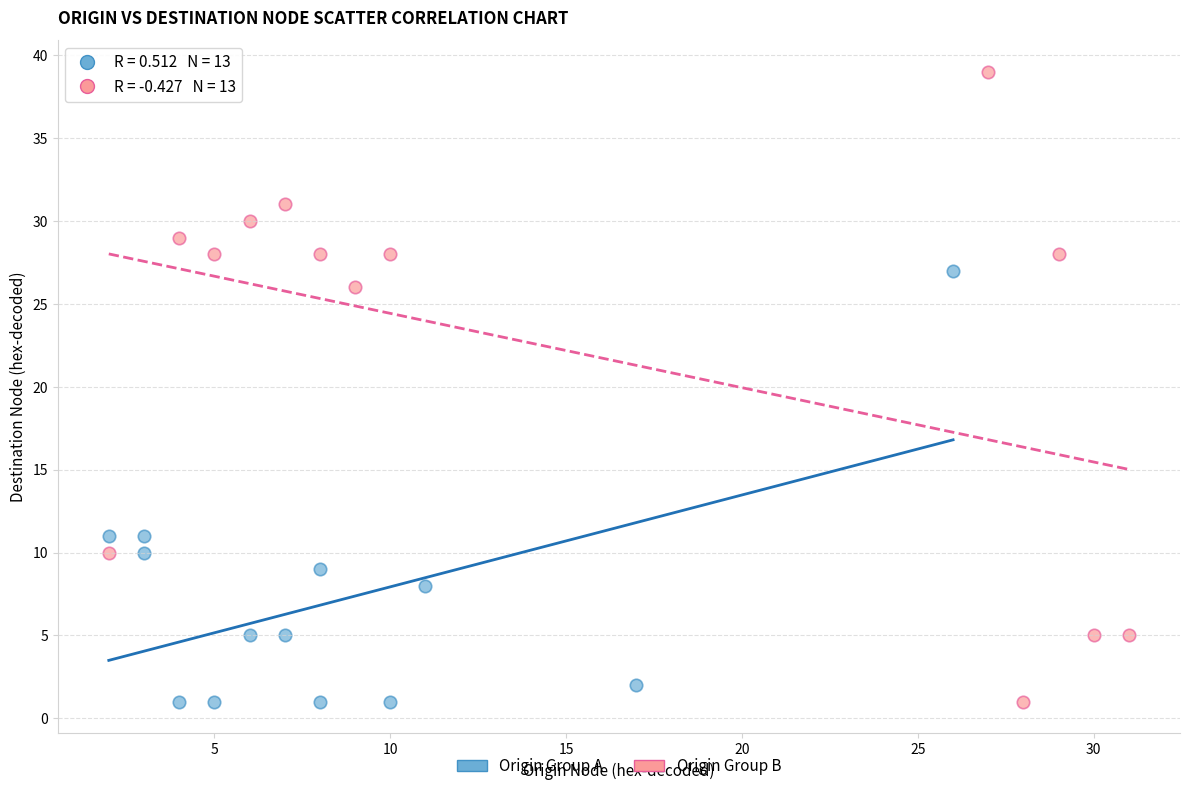

Which series reaches the maximum Y coordinate?

Origin Group B